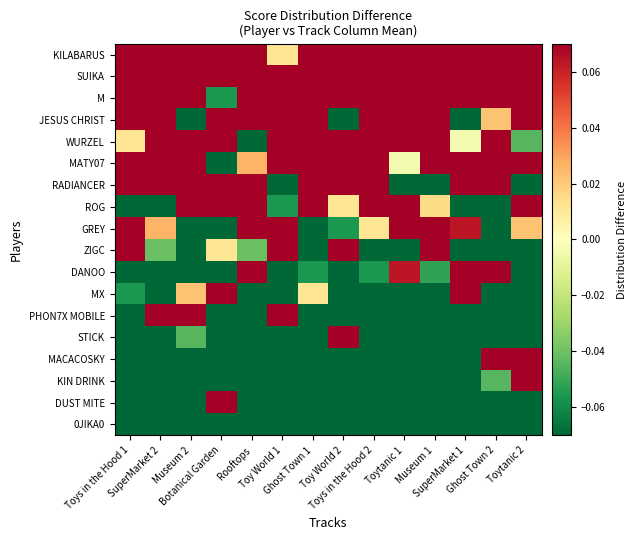

Which series has the largest total across all categories?

KILABARUS